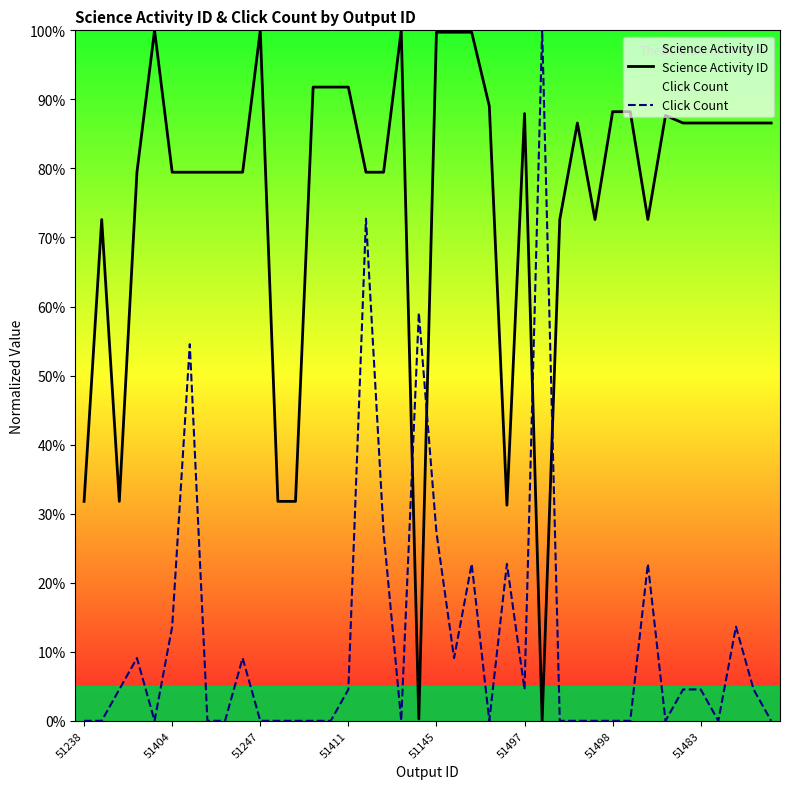

What are all the series names shown in the legend?

Science Activity ID, Click Count